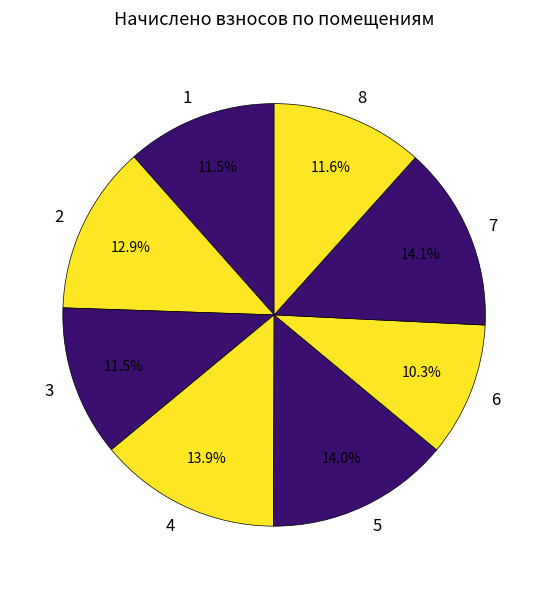

Count the number of slices in the pie.

8